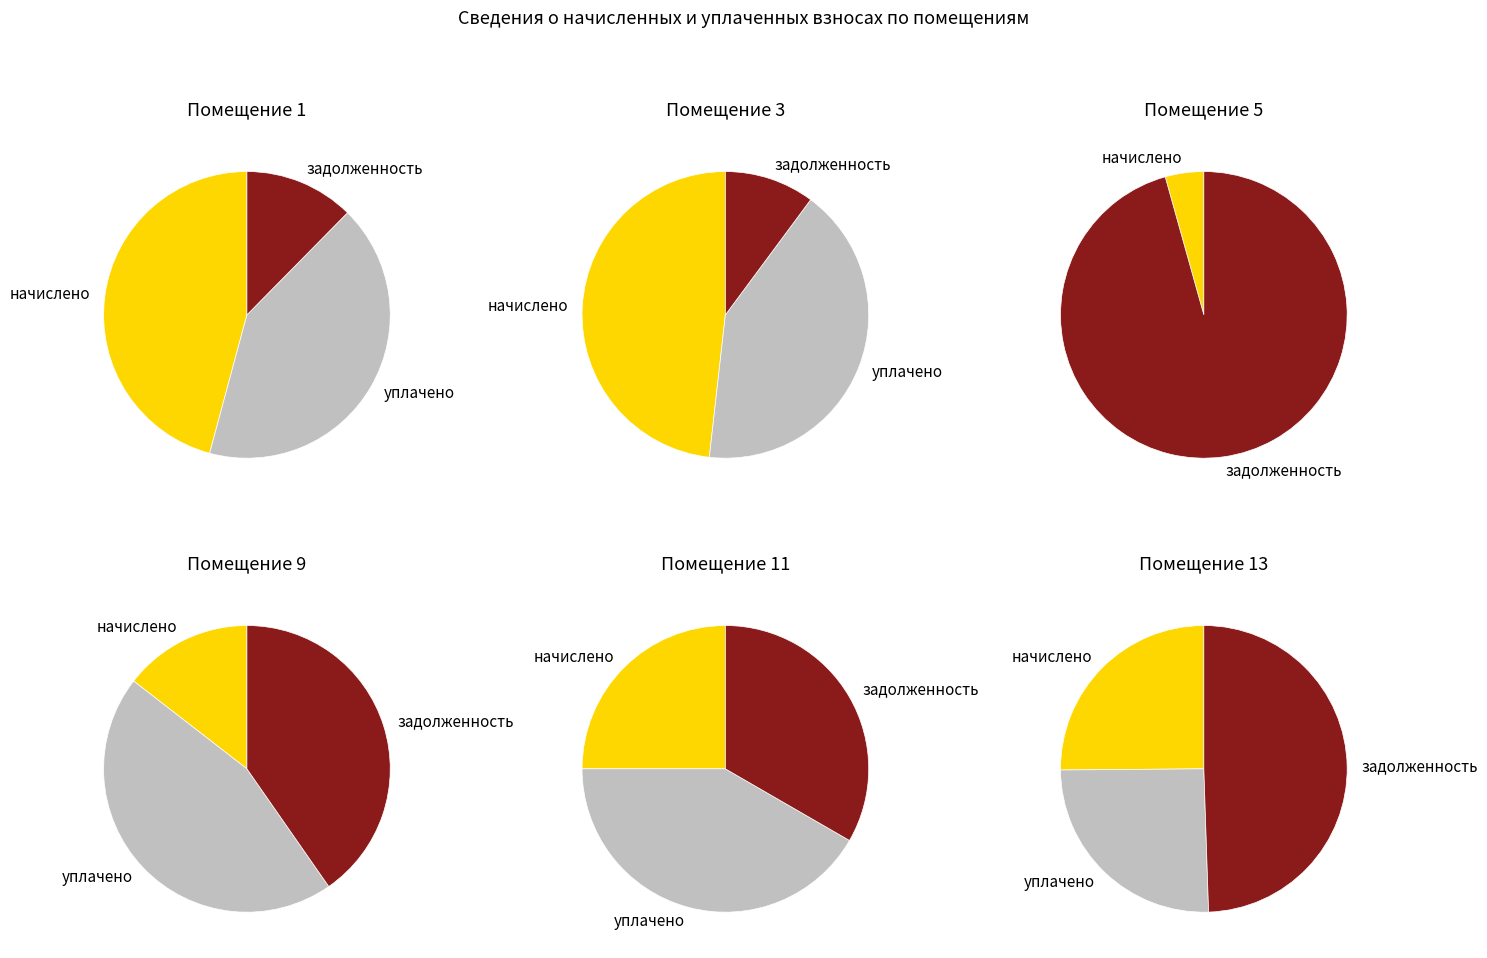

Which category has the biggest portion of the pie?

5